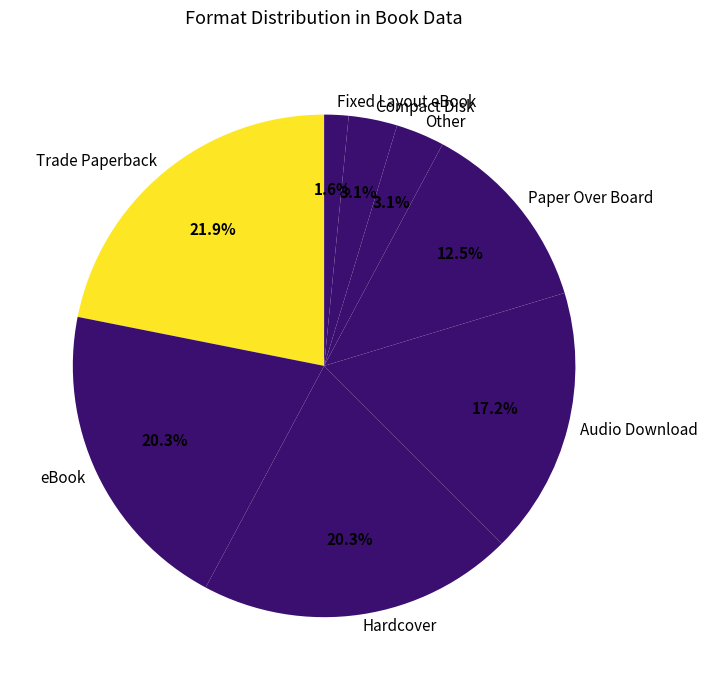

To the nearest percent, what portion does eBook represent?

20%